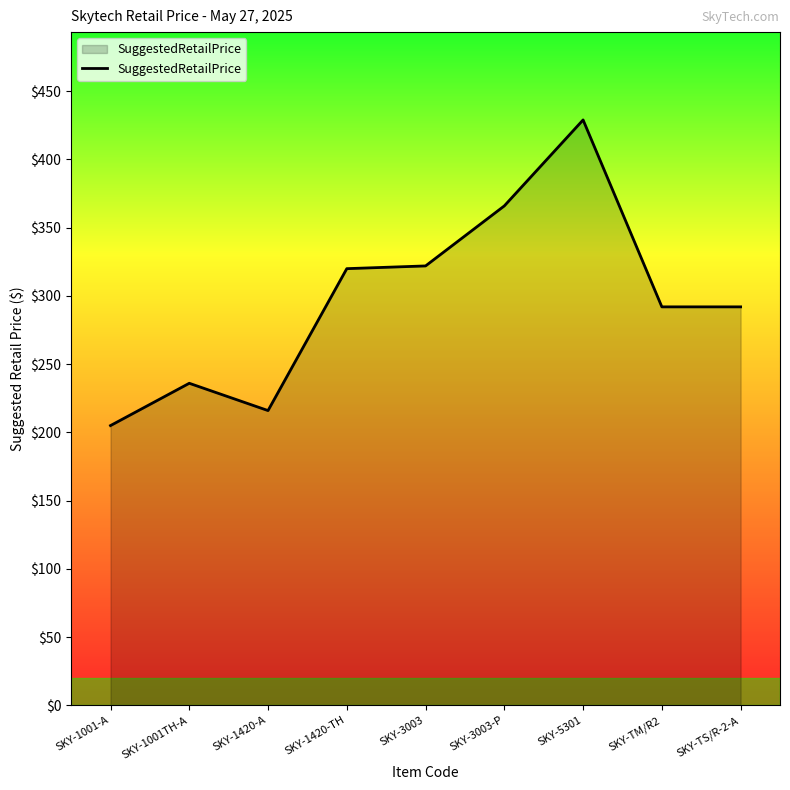

True or false: there are more than 1 points higher than both neighbors.

True